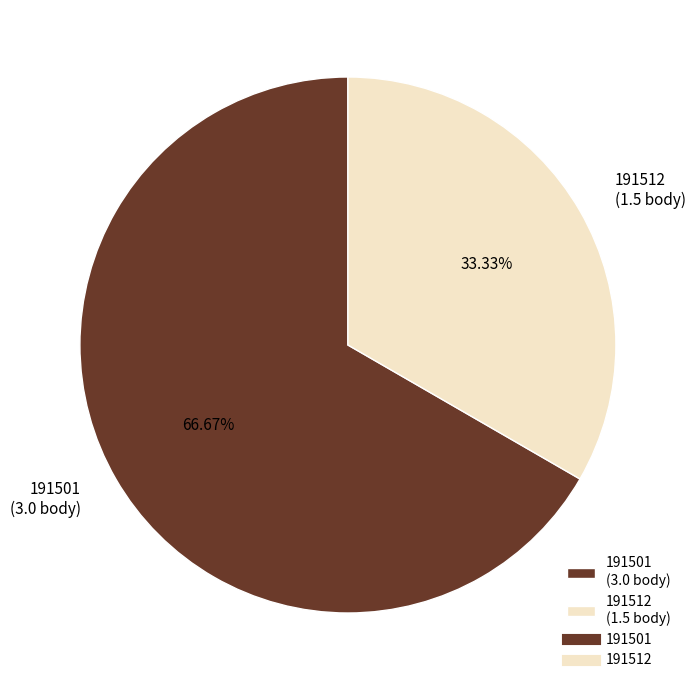

To the nearest percent, what is the average slice percentage?

50%